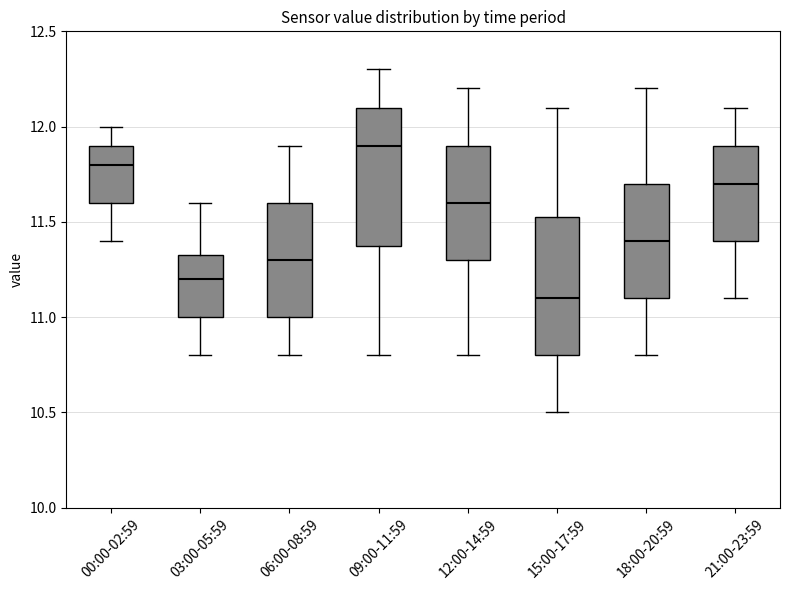

Where does the median line of the box for 12:00-14:59 sit on the y-axis? The values are not printed on the chart, so give them approximately, as read against the axis.

11.60